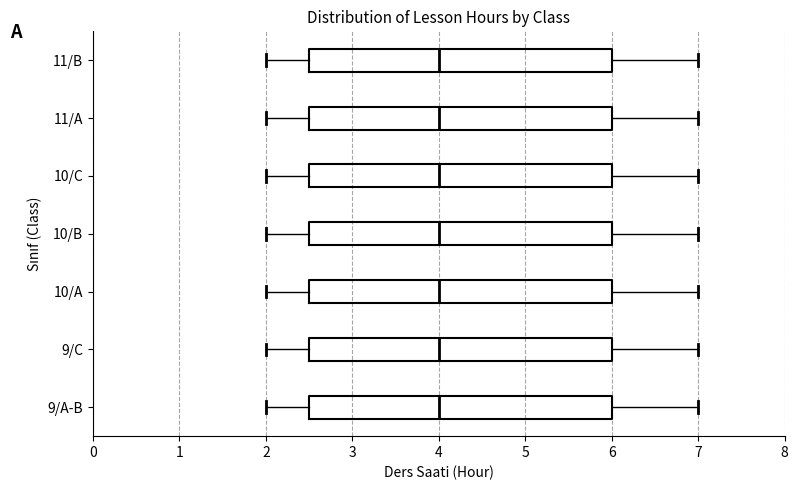

Reading bottom to top, read every box against the x-axis: the position of its median line, the range the box covers, and the ends of its whiskers. The values are not printed on the chart, so give them approximately, as read against the axis.

9/A-B: median 4.0, box 2.5 to 6.0, whiskers 2.0 to 7.0
9/C: median 4.0, box 2.5 to 6.0, whiskers 2.0 to 7.0
10/A: median 4.0, box 2.5 to 6.0, whiskers 2.0 to 7.0
10/B: median 4.0, box 2.5 to 6.0, whiskers 2.0 to 7.0
10/C: median 4.0, box 2.5 to 6.0, whiskers 2.0 to 7.0
11/A: median 4.0, box 2.5 to 6.0, whiskers 2.0 to 7.0
11/B: median 4.0, box 2.5 to 6.0, whiskers 2.0 to 7.0